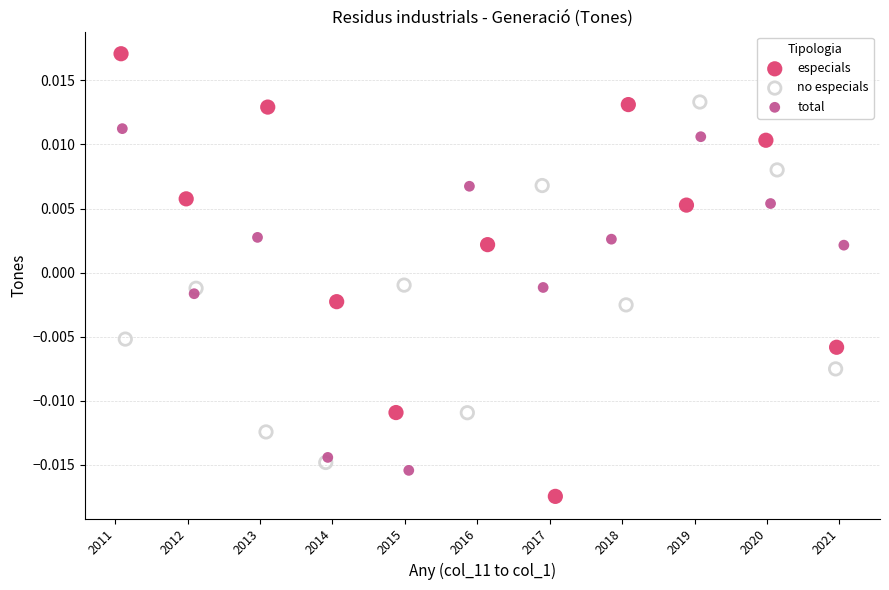

What are all the series names shown in the legend?

especials, no especials, total